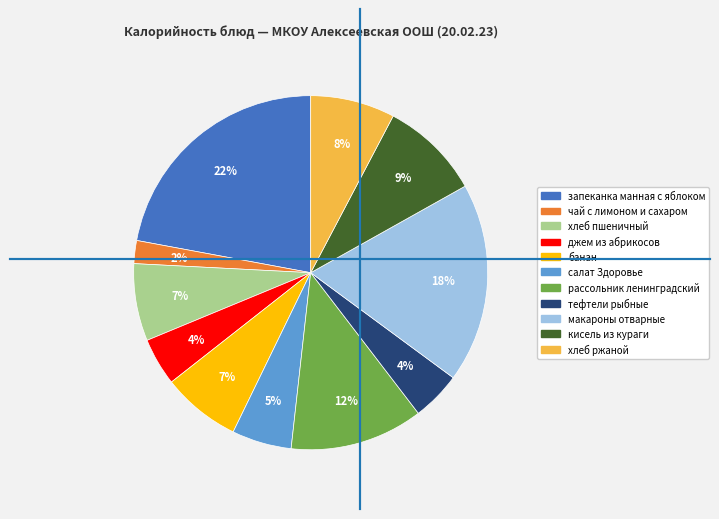

Is it true that макароны отварные is 18% of the pie?

True